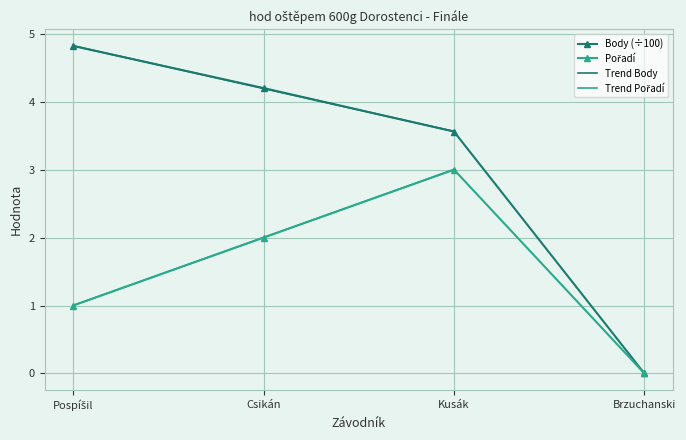

True or false: Body (÷100) has more than 2 interior local peaks.

False